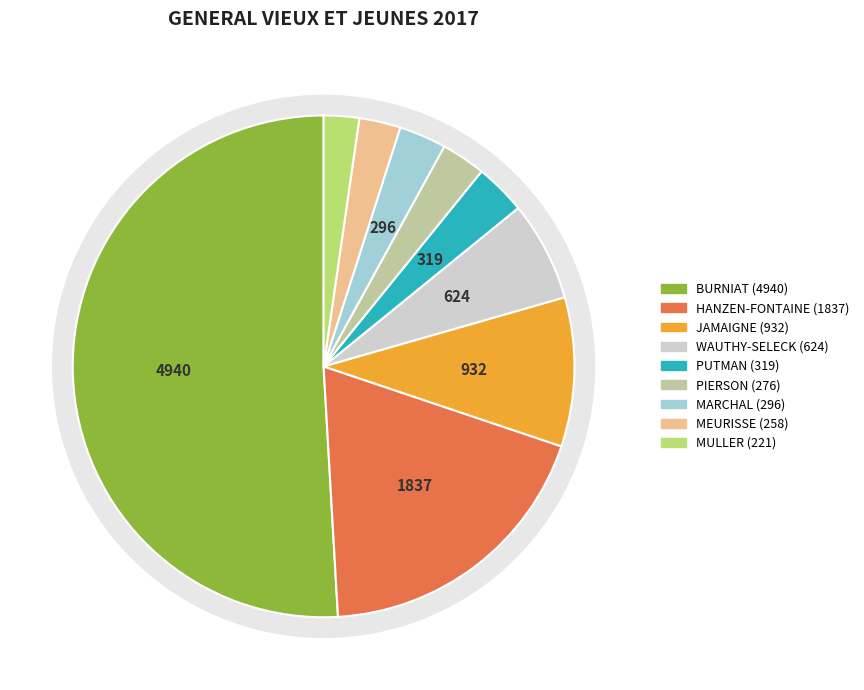

Is it true that PUTMAN MICHAEL is 3% of the pie?

True